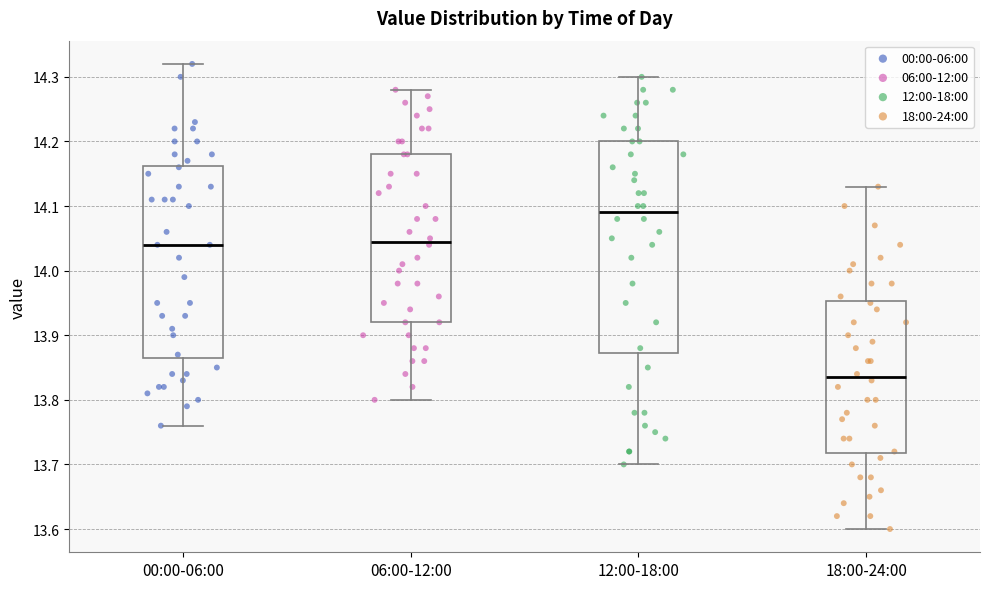

Reading left to right, transcribe this box plot: for each box, give where its median line is, the range the box spans, and where its two whiskers end, as read against the y-axis. The values are not printed on the chart, so give them approximately, as read against the axis.

00:00-06:00: median 14.04, box 13.87 to 14.16, whiskers 13.76 to 14.32
06:00-12:00: median 14.05, box 13.92 to 14.18, whiskers 13.80 to 14.28
12:00-18:00: median 14.09, box 13.87 to 14.20, whiskers 13.70 to 14.30
18:00-24:00: median 13.84, box 13.72 to 13.95, whiskers 13.60 to 14.13